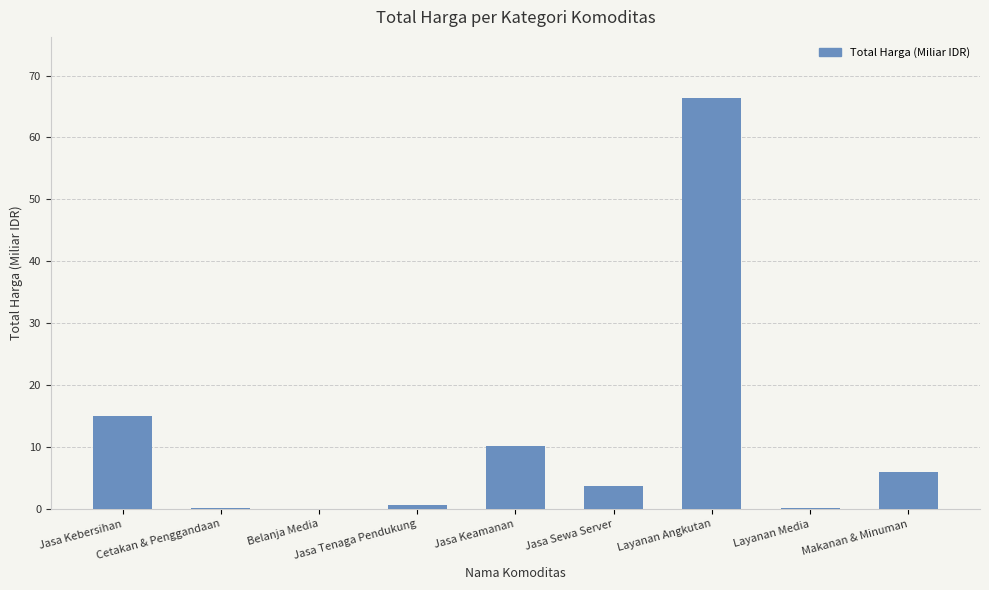

What is the sum of all values?

102.1